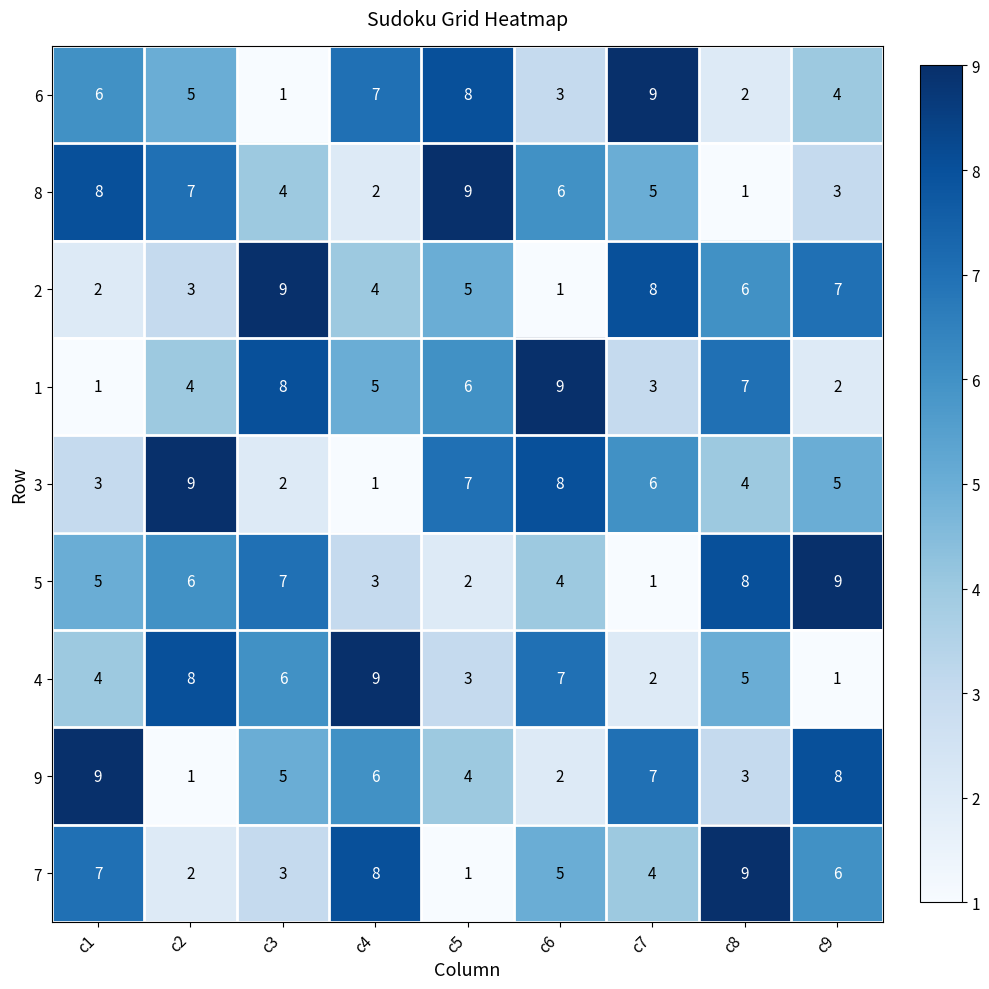

What is the minimum value shown in the chart?

1